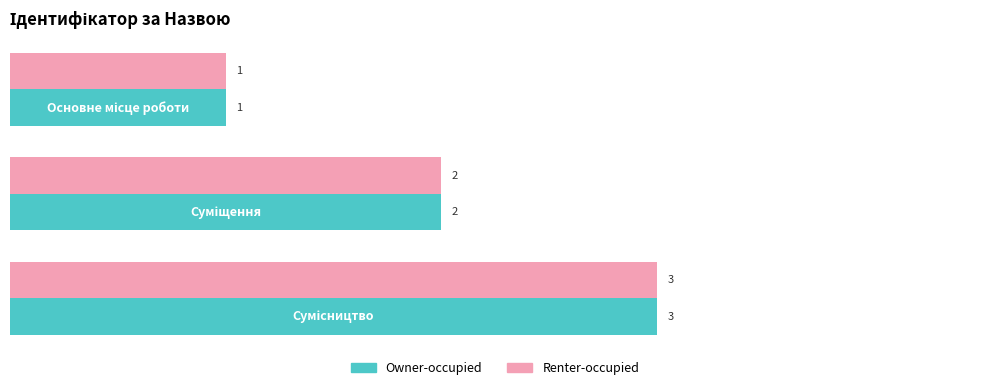

What is the greatest value displayed?

3